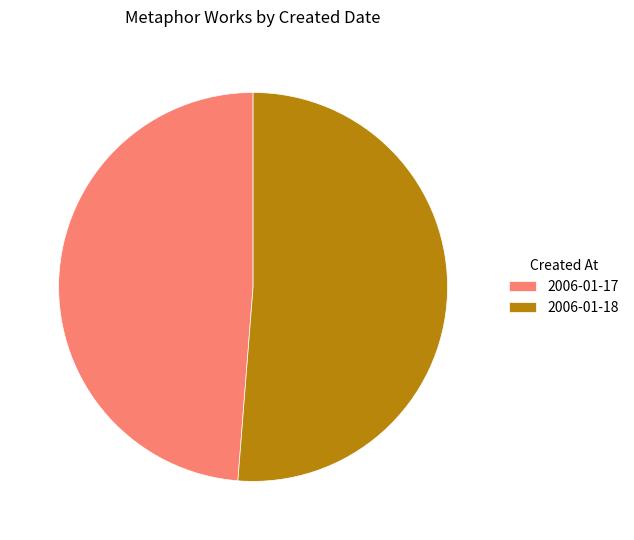

Does any single category account for the majority?

Yes